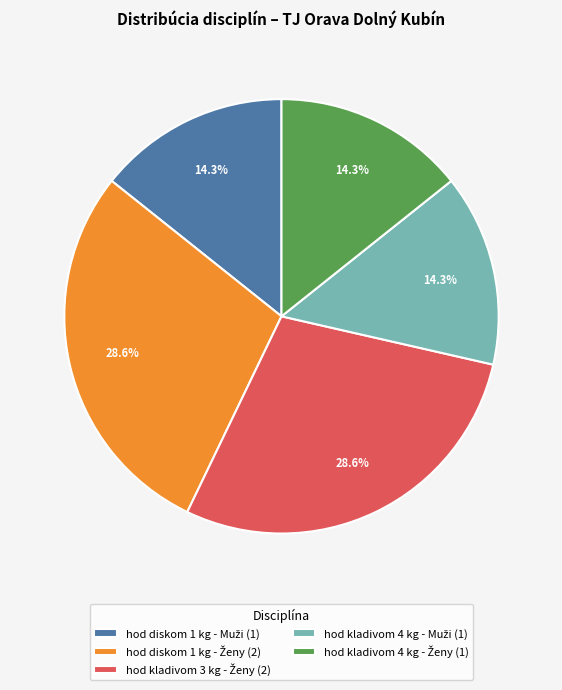

Is there a majority slice in this chart?

No